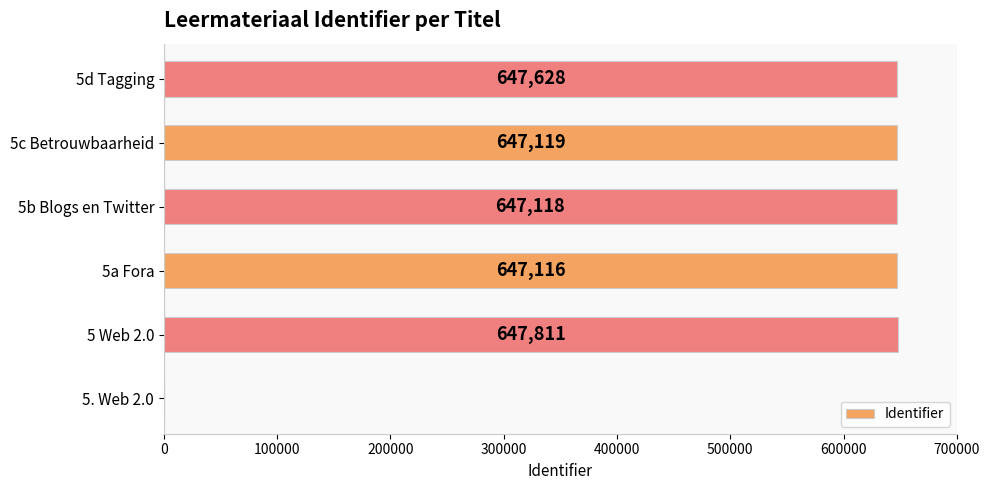

What is the average value?

539465